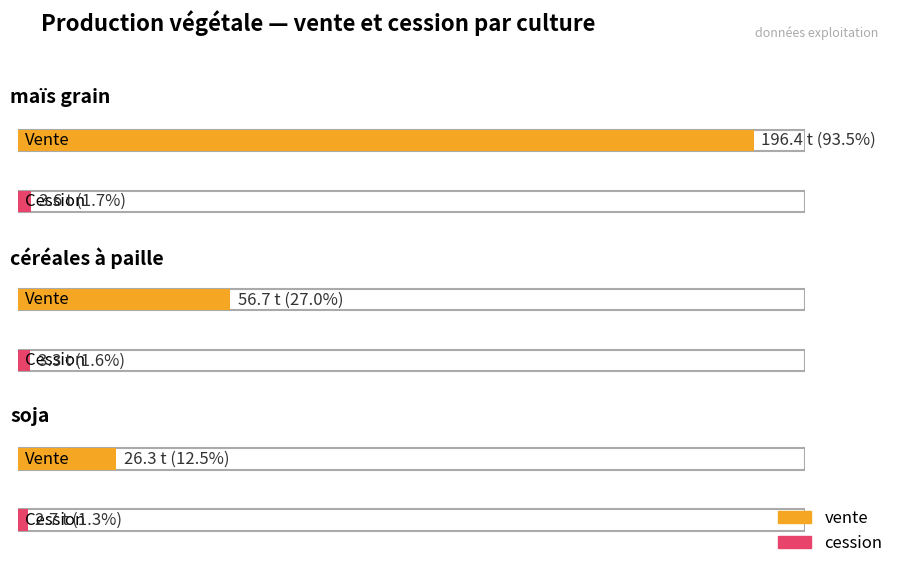

What is the total value across all series at maïs grain?

200.0